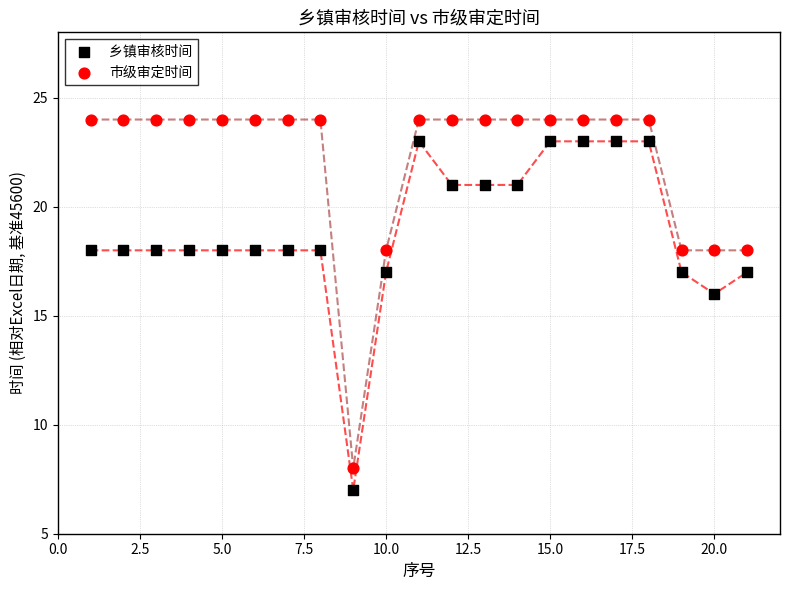

In the 乡镇审核时间 series, what Y value is closest to 15?

16